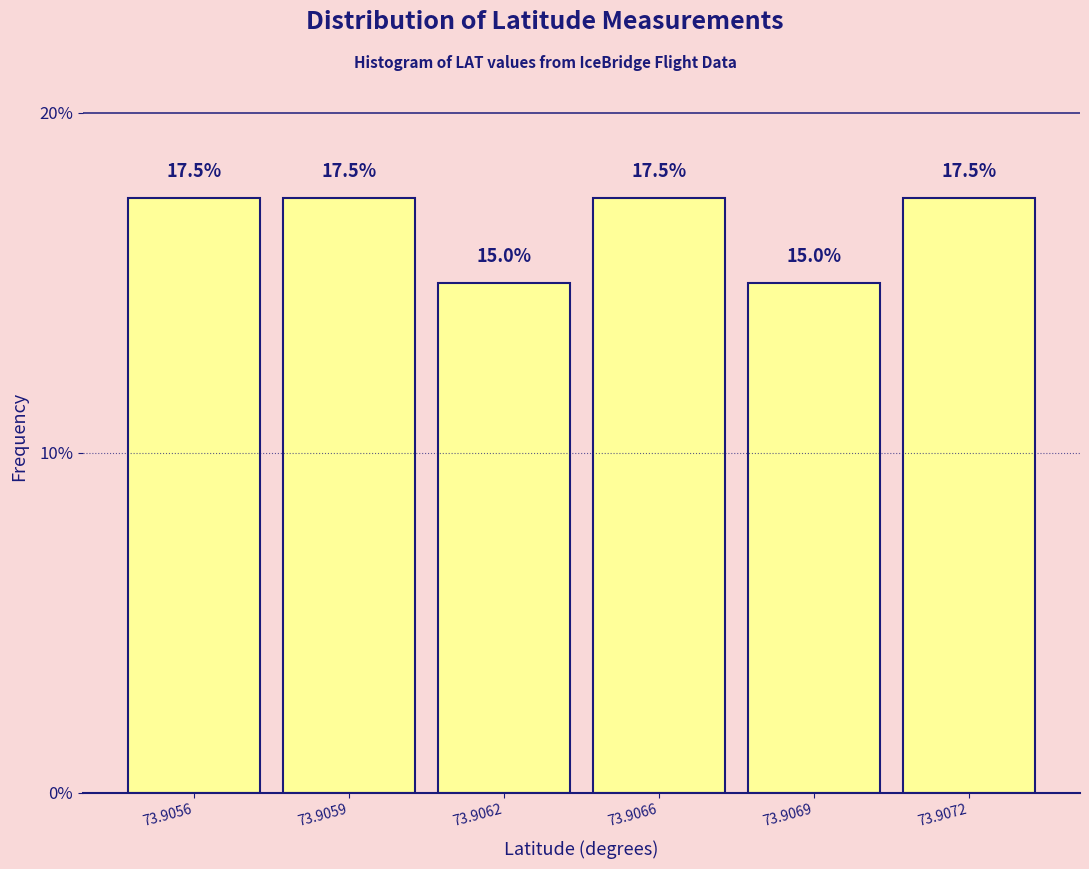

Reading left to right, what are all the values shown in this chart?

73.9056=17.5	73.9059=17.5	73.9062=15.0	73.9066=17.5	73.9069=15.0	73.9072=17.5